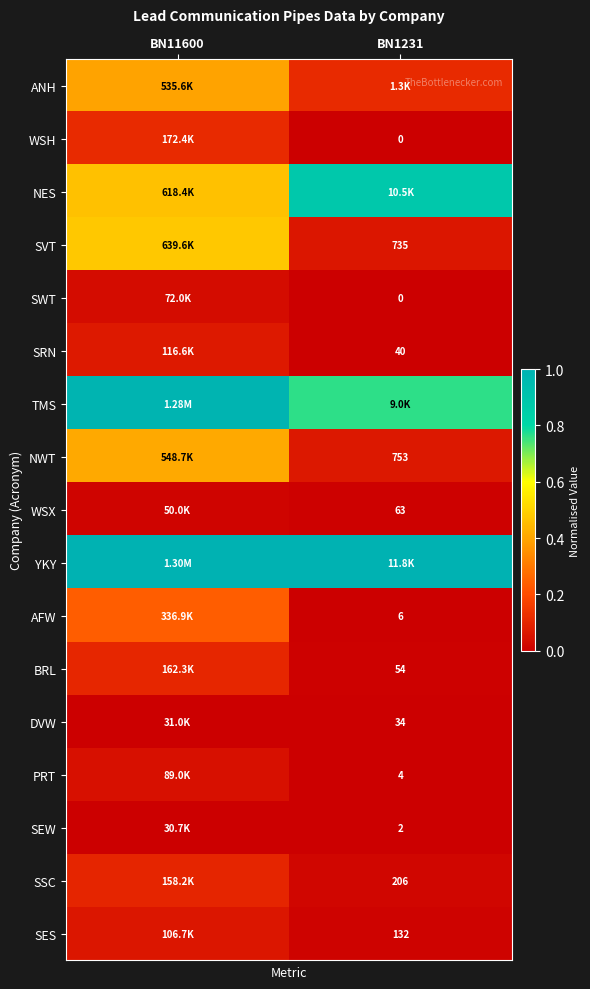

The SES series shows 0.1 at BN11600. True or false?

False